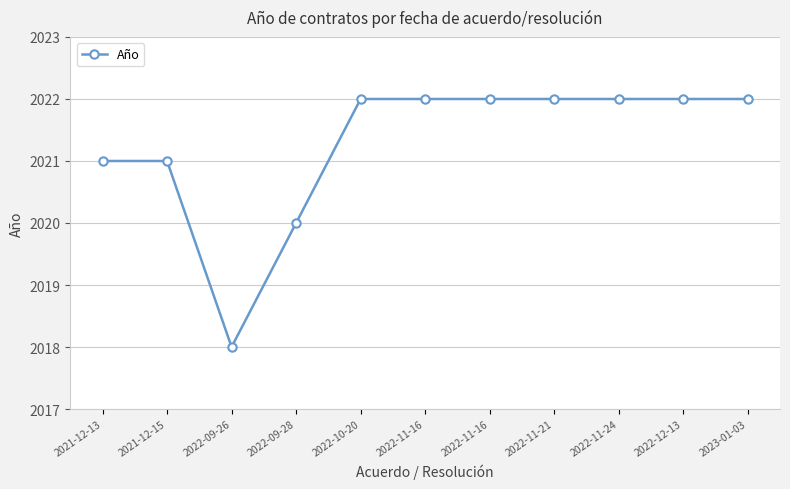

Which label corresponds to the largest value in the chart?

2022-10-20